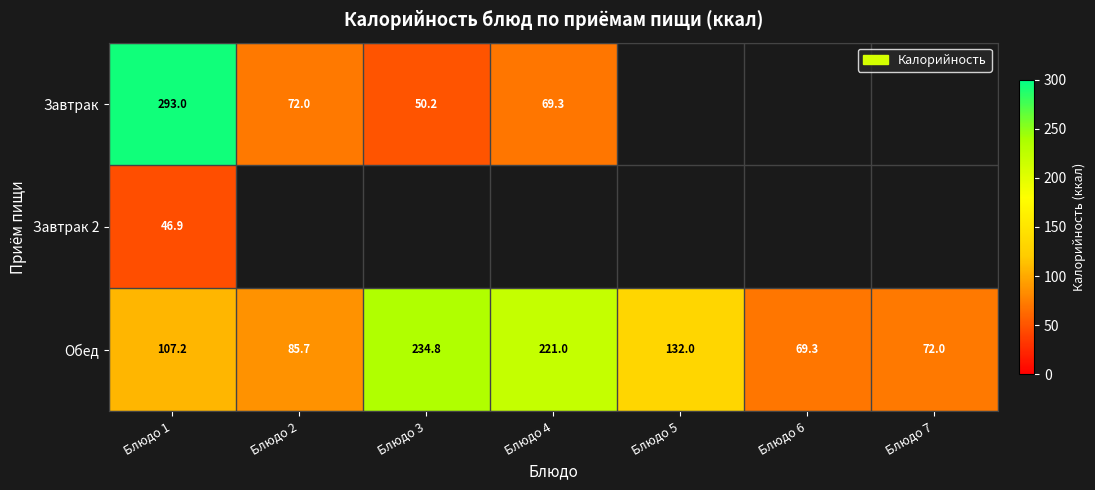

Count the number of categories in the chart.

7